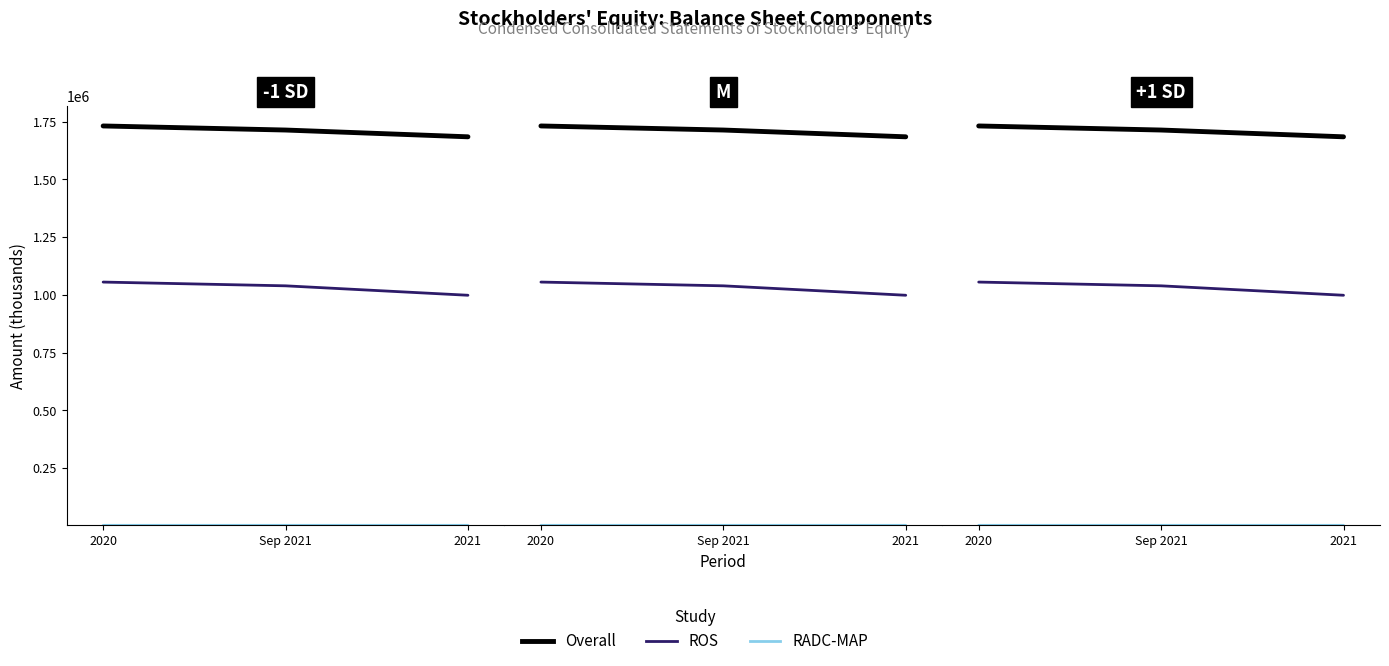

List the labels in order of Overall value, smallest first.

2021, Sep 2021, 2020